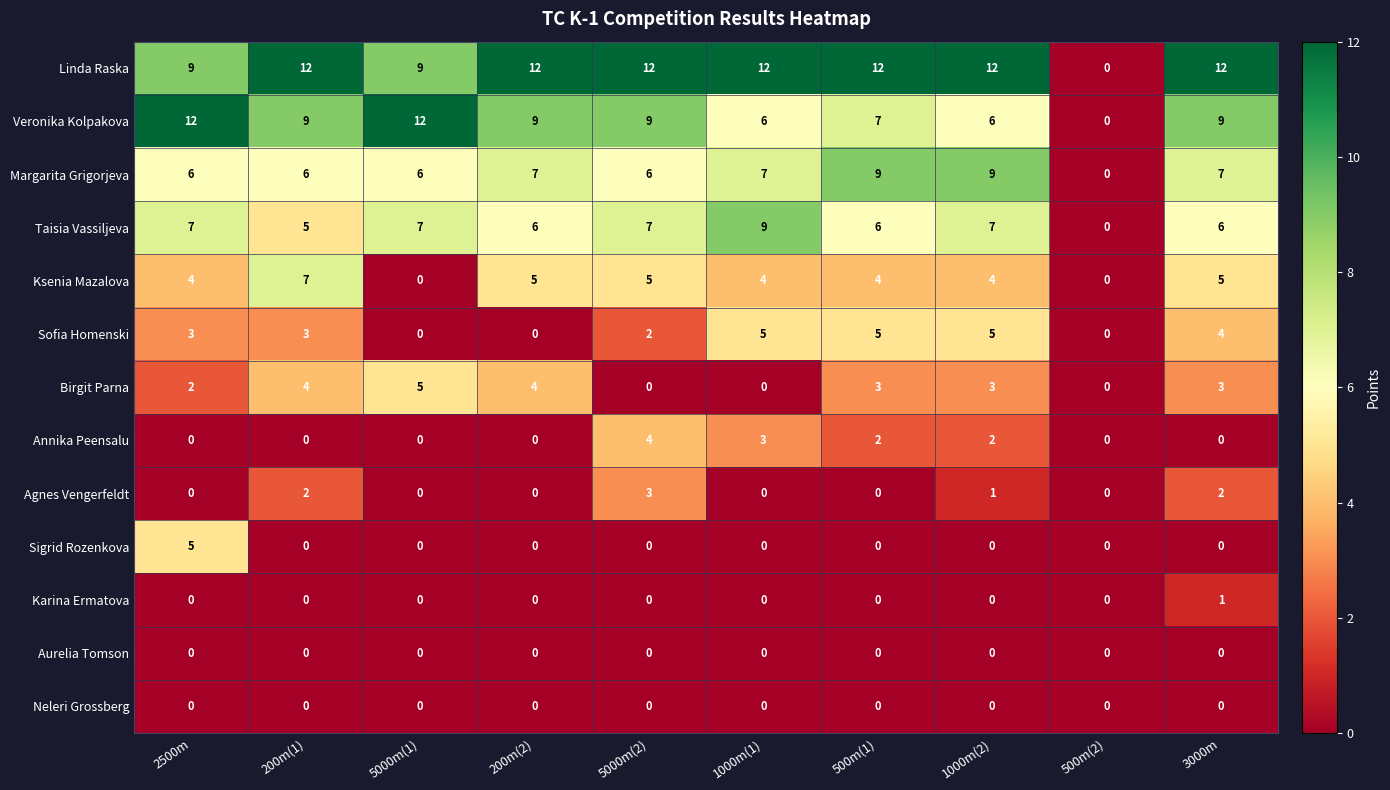

Count the number of data series in this chart.

13